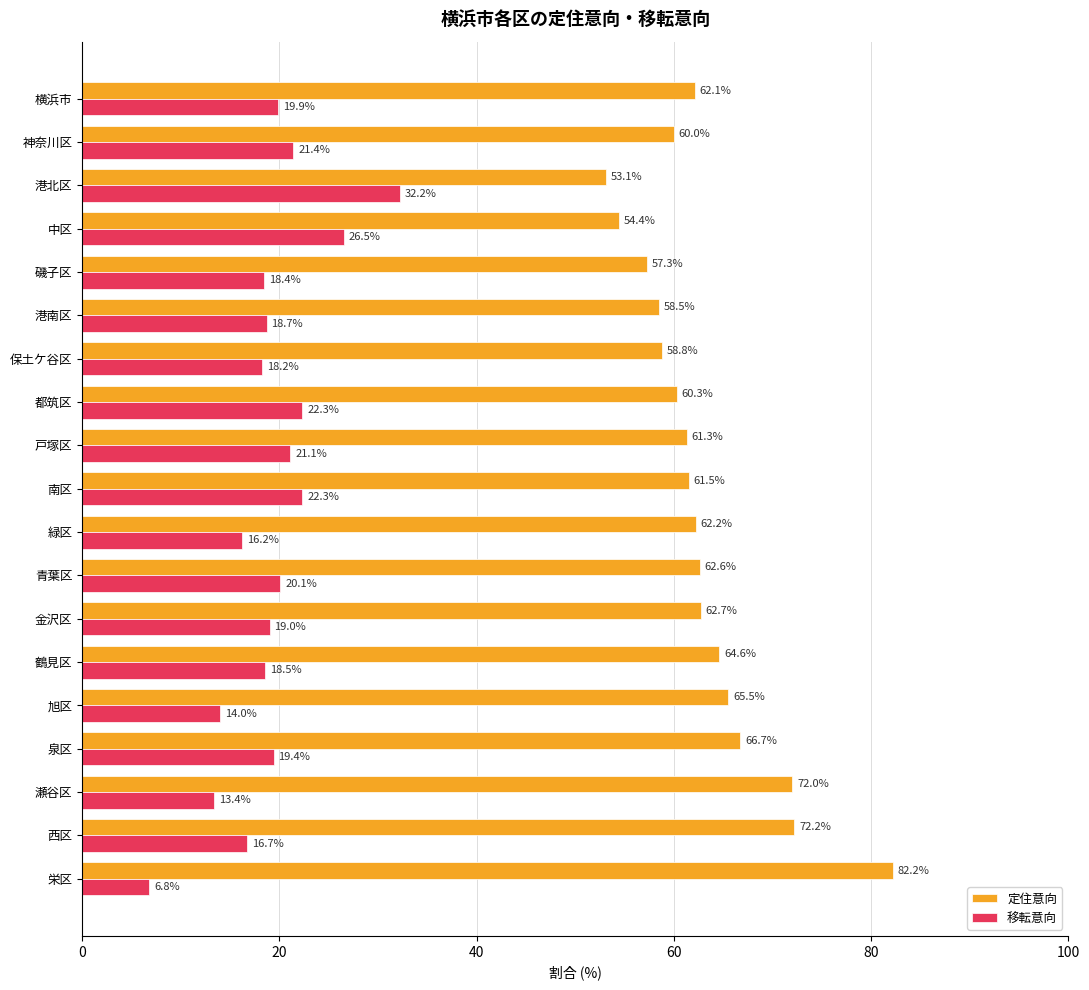

List the series in order of their peak value, lowest first.

移転意向, 定住意向